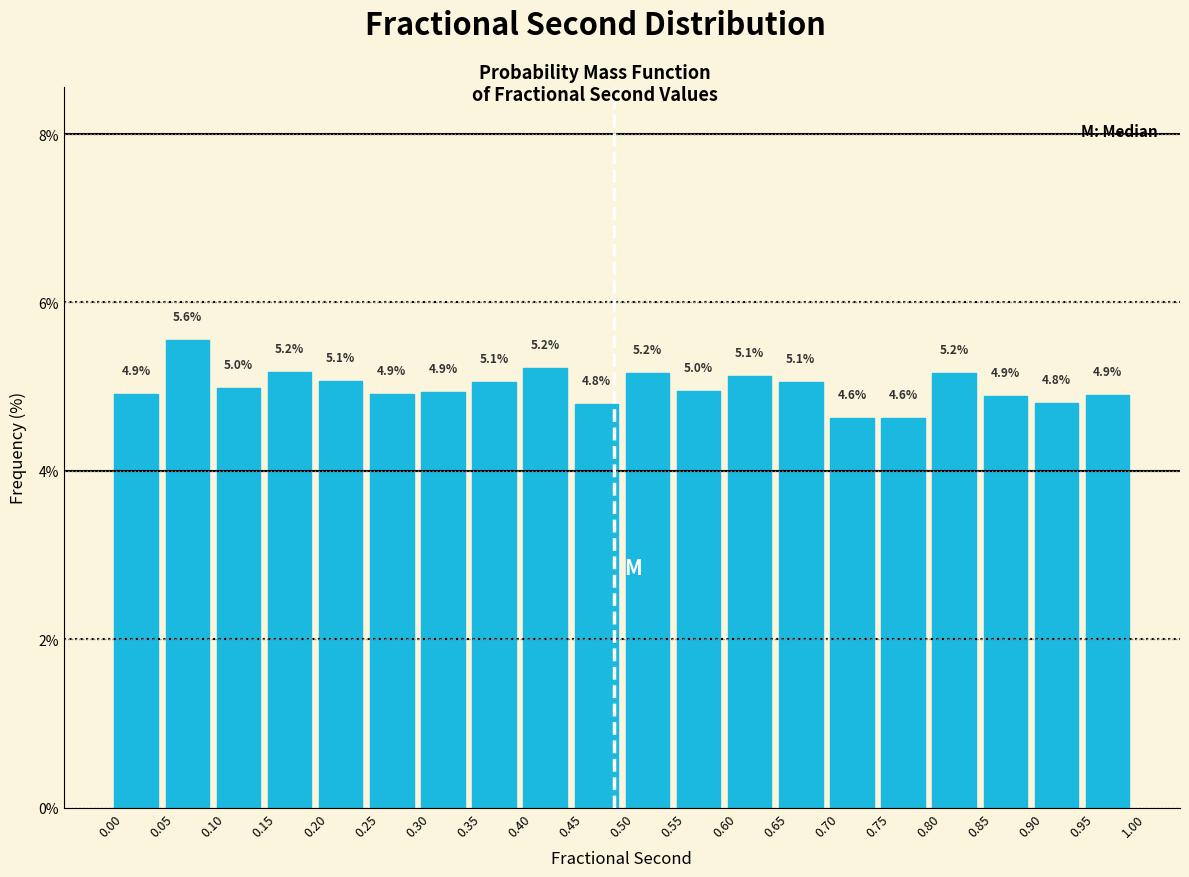

Over which range of the x-axis is the bar tallest?

0.05 to 0.10